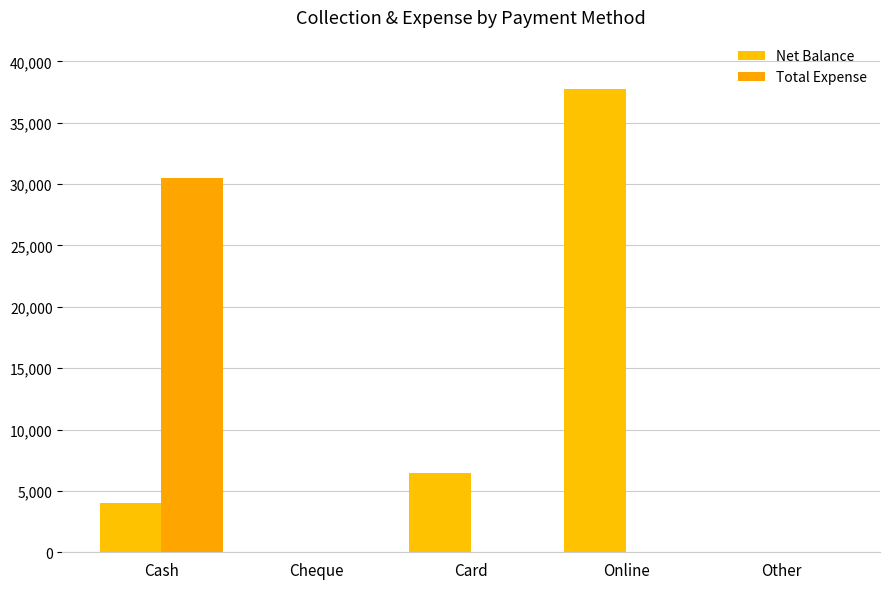

Reading left to right, transcribe all the data shown in this chart.

Net Balance: 4000	0	6500	37750	0
Total Expense: 30500	0	0	0	0